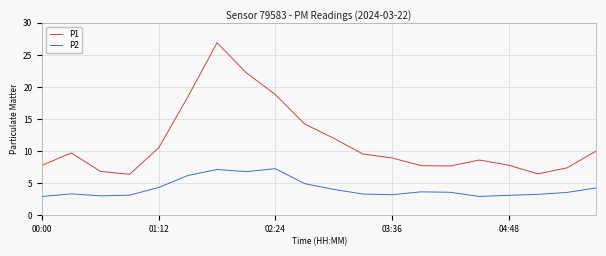

What is the highest value of the P1 series?

26.9